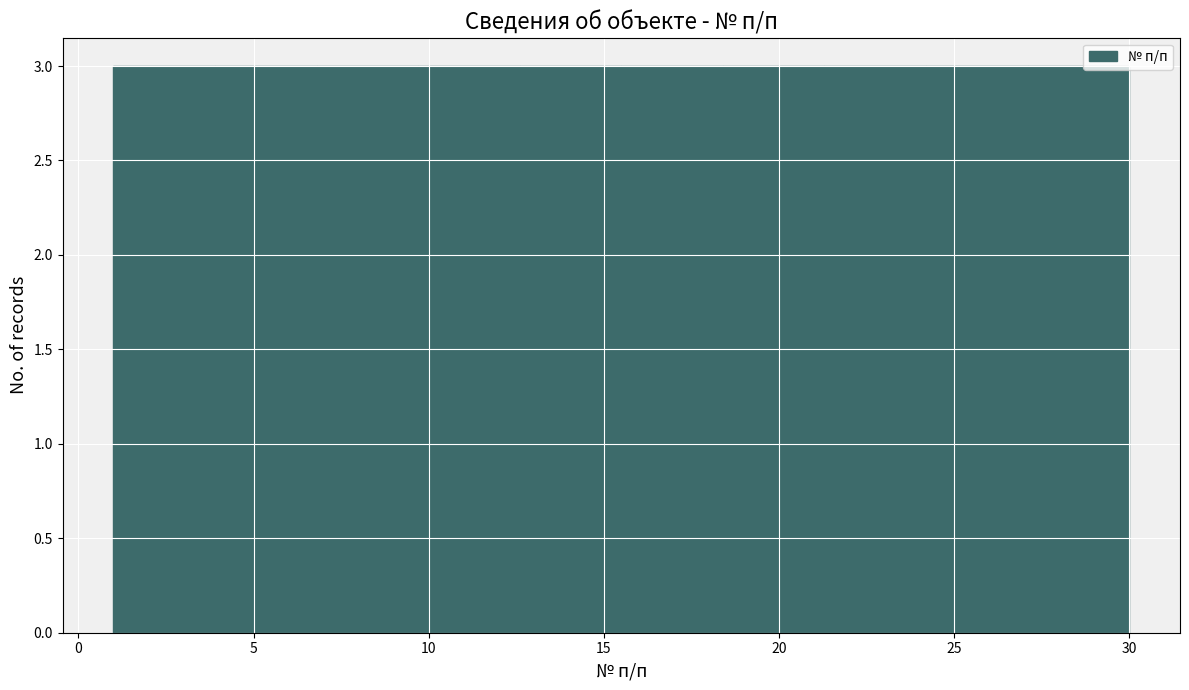

Reading left to right, list every bar in this chart as the range it spans on the x-axis followed by its height. Neither the bar edges nor the heights are printed on the chart, so give them approximately, as read against the axes.

1.0 to 3.9: 3
3.9 to 6.8: 3
6.8 to 9.7: 3
9.7 to 12.6: 3
12.6 to 15.5: 3
15.5 to 18.4: 3
18.4 to 21.3: 3
21.3 to 24.2: 3
24.2 to 27.1: 3
27.1 to 30.0: 3